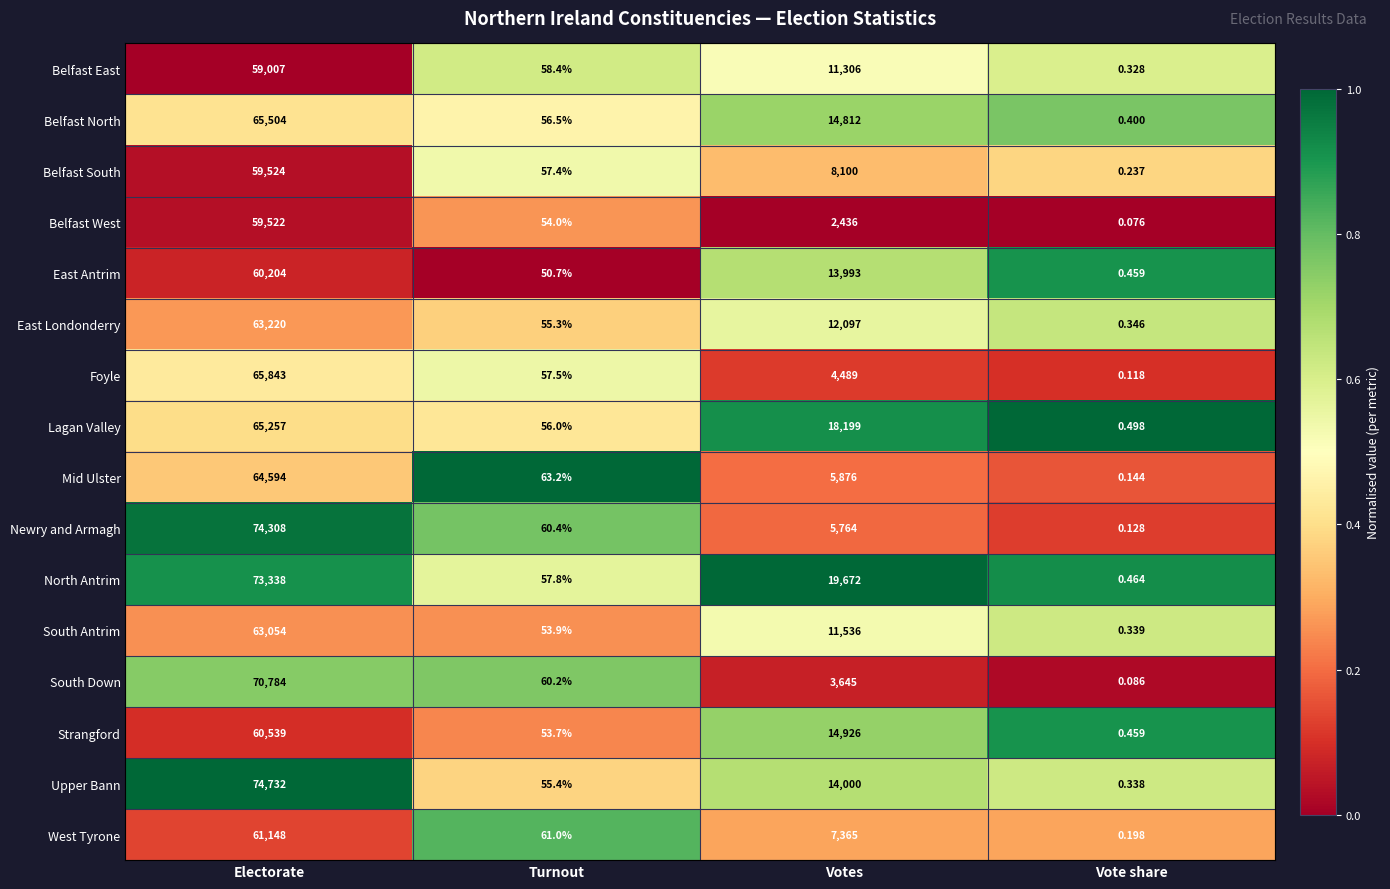

What is the total value across all series at Vote share?

4.6